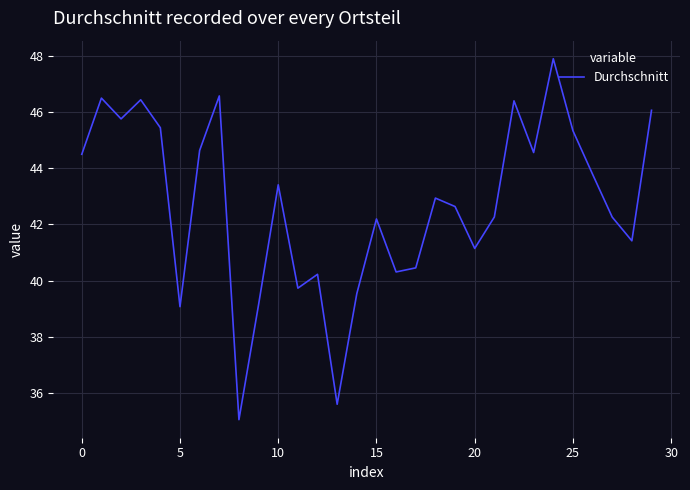

What is the smallest value displayed?

35.1